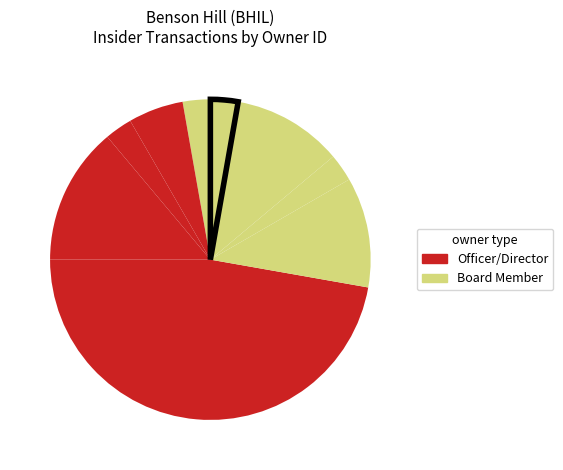

Which slice is the smallest?

8